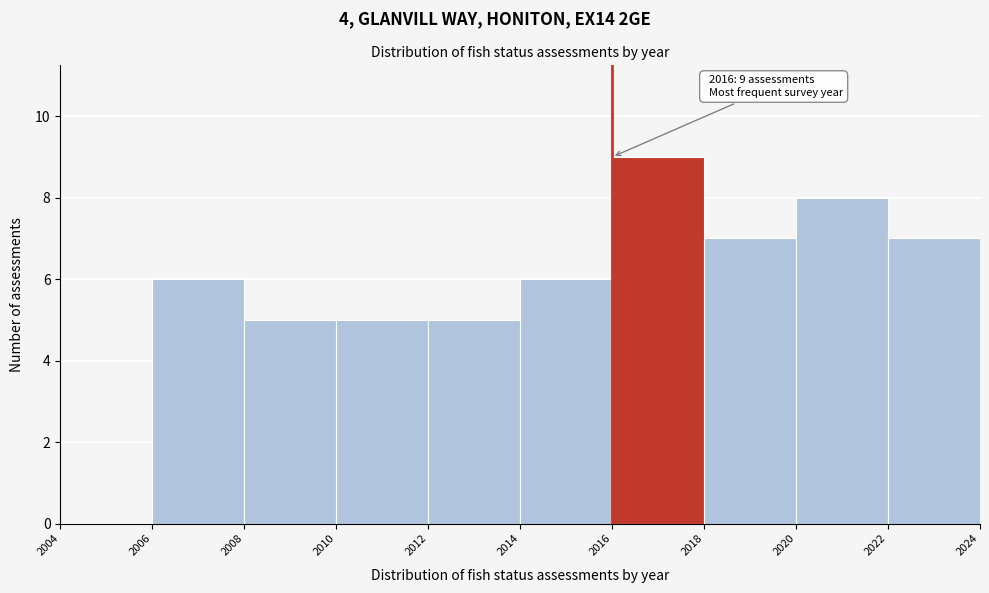

Which range on the x-axis has the tallest bar?

2016 to 2018